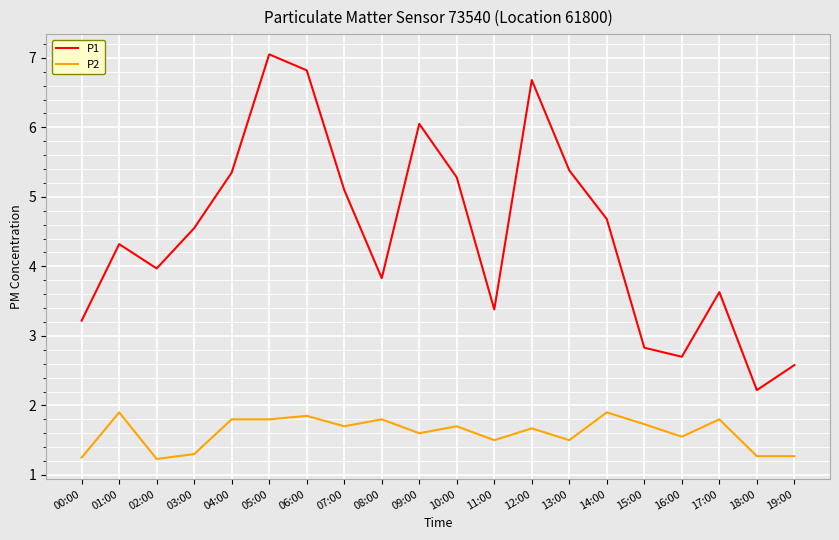

Is it true that P2 equals 1.6 at 09:00?

True